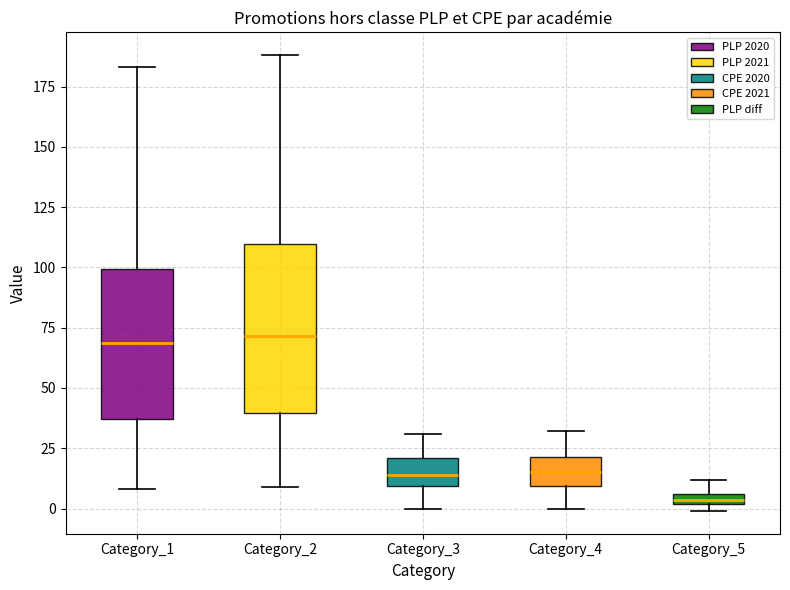

Comparing the boxes themselves (not the whiskers), which one is the tallest?

Category_2